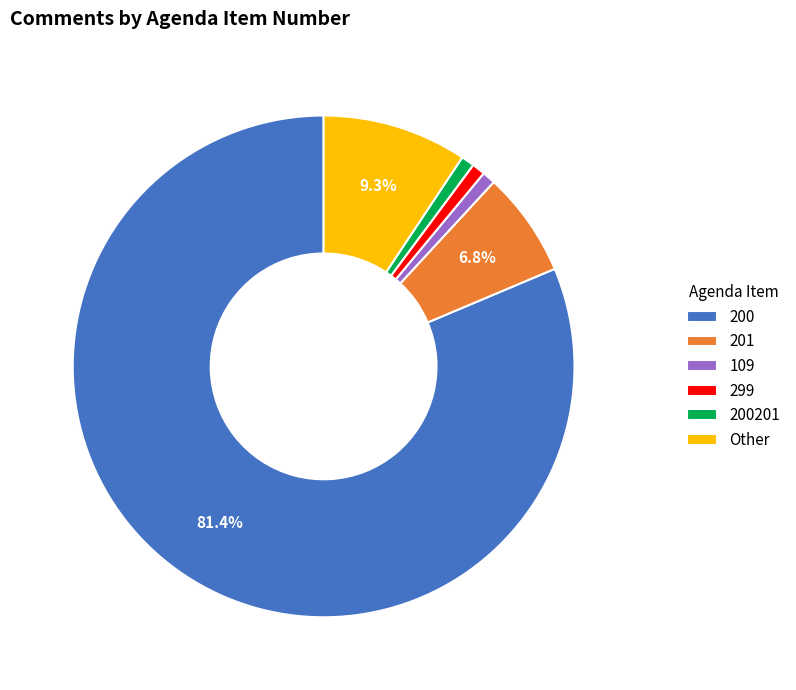

True or false: 200201 accounts for 1% of the total.

True